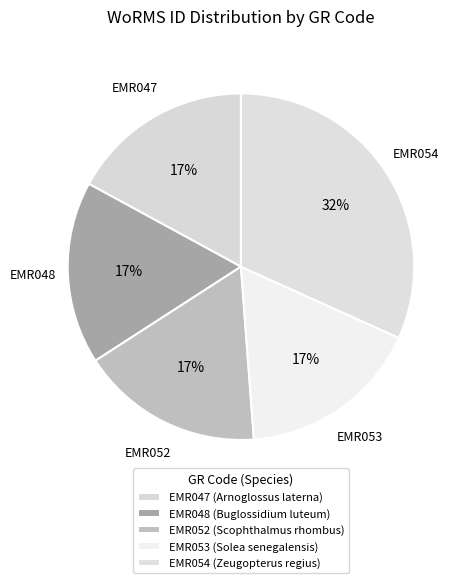

The EMR053 slice represents 9% of the pie. True or false?

False